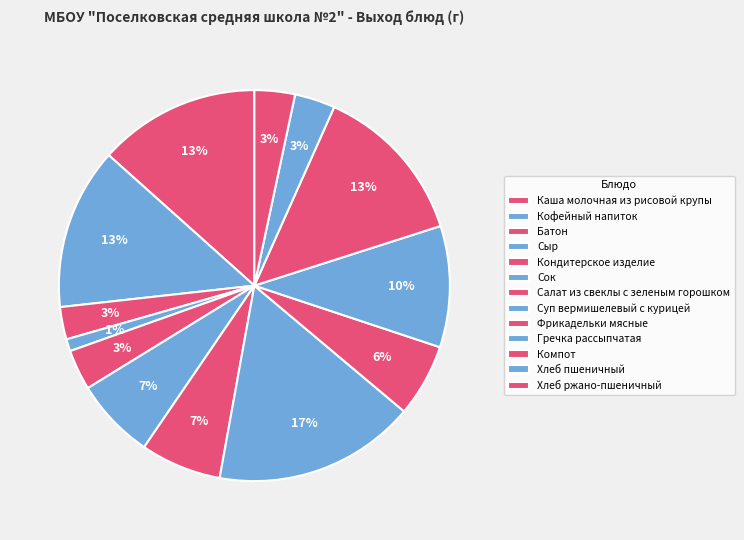

Rank the categories by value from lowest to highest.

Сыр, Батон, Кондитерское изделие, Хлеб пшеничный, Хлеб ржано-пшеничный, Фрикадельки мясные, Сок, Салат из свеклы с зеленым горошком, Гречка рассыпчатая, Каша молочная из рисовой крупы, Кофейный напиток, Компот, Суп вермишелевый с курицей